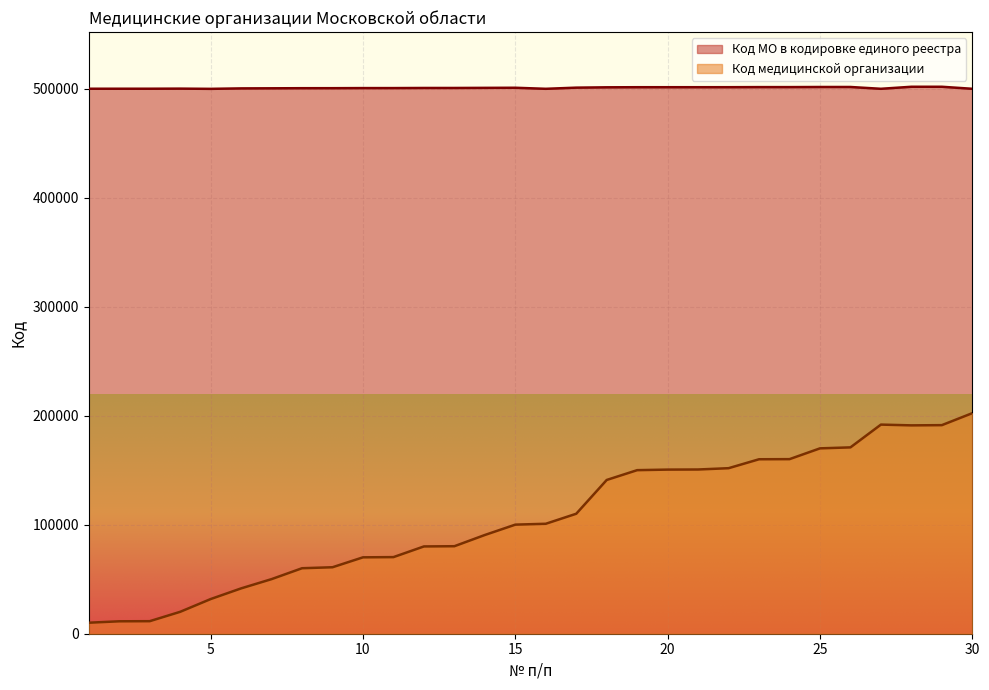

The value of Код МО в кодировке единого реестра at 18 is 501411. True or false?

True